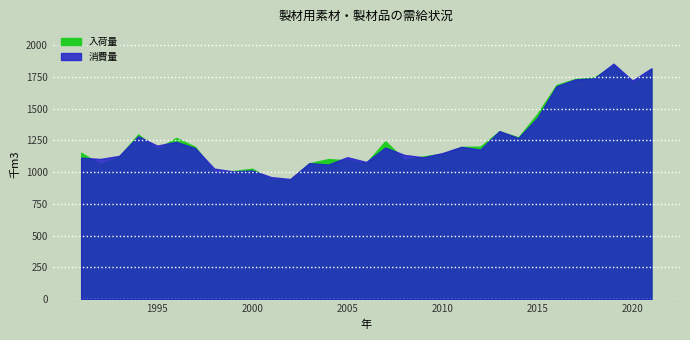

Which category has the highest value across all series?

2019